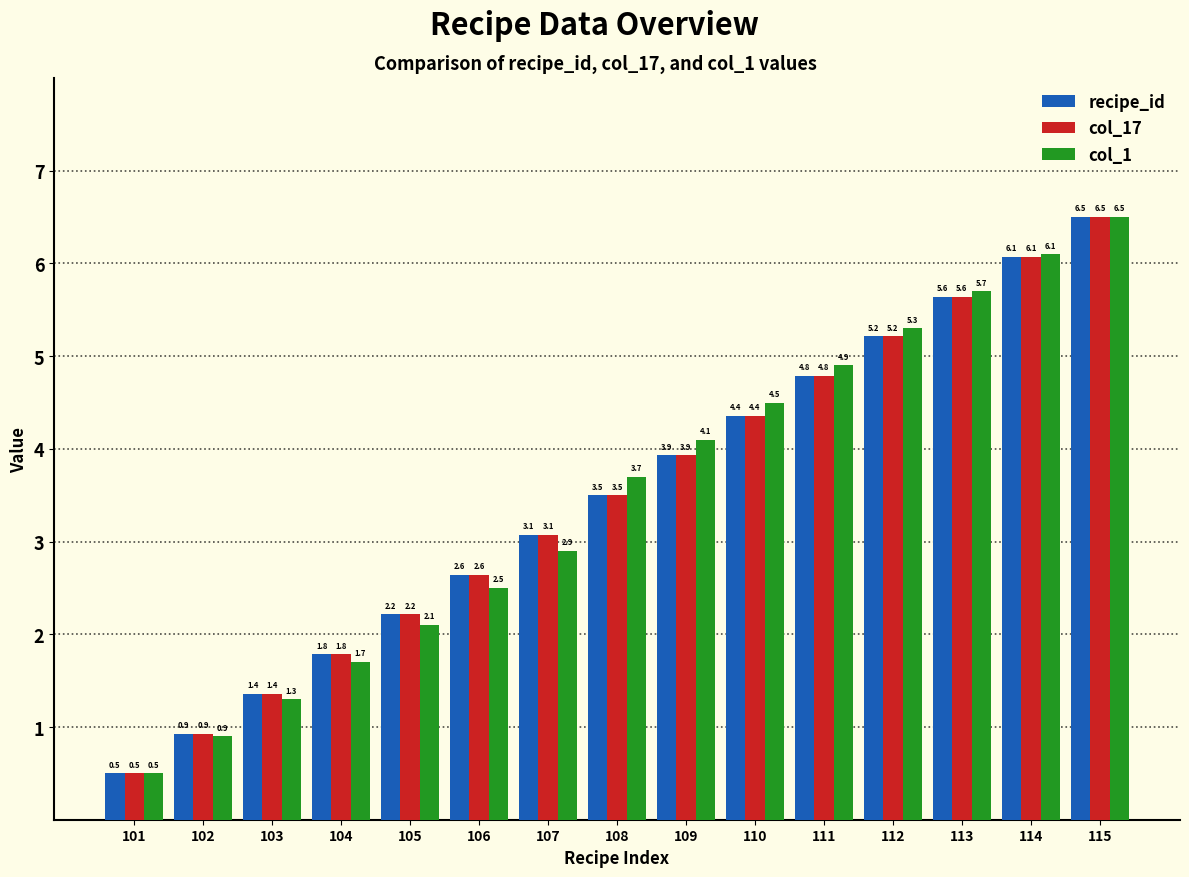

Are the bars grouped side by side (vs. stacked)?

Yes